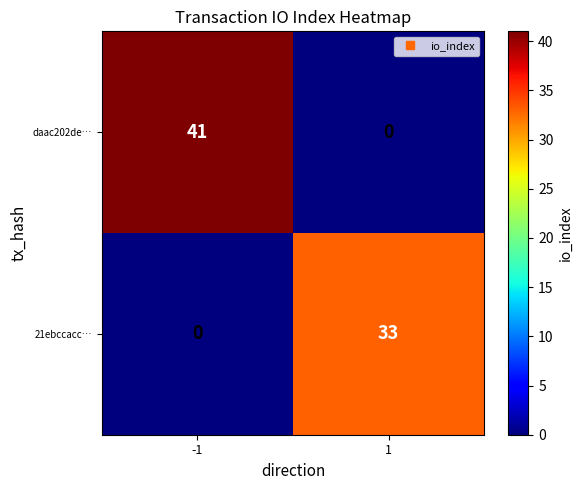

Which series has the largest total across all categories?

daac202de…